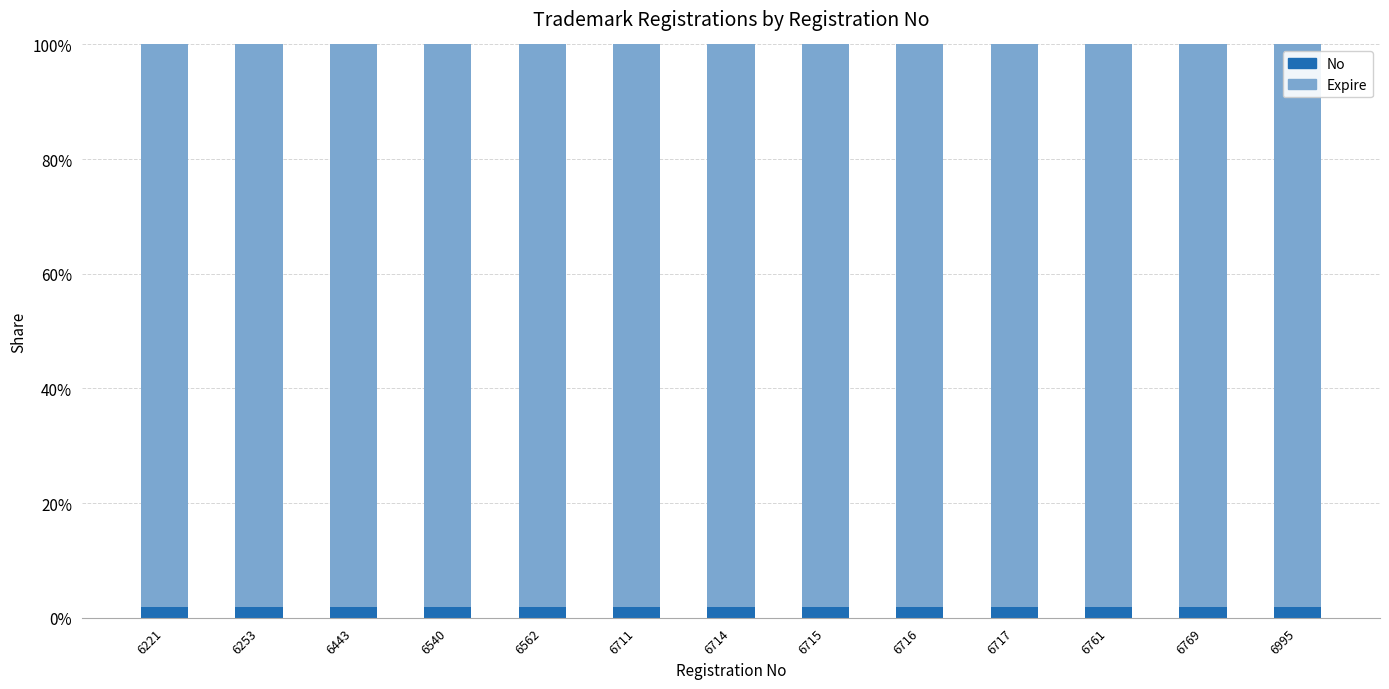

Count the No values in the range 0 to 1.

13